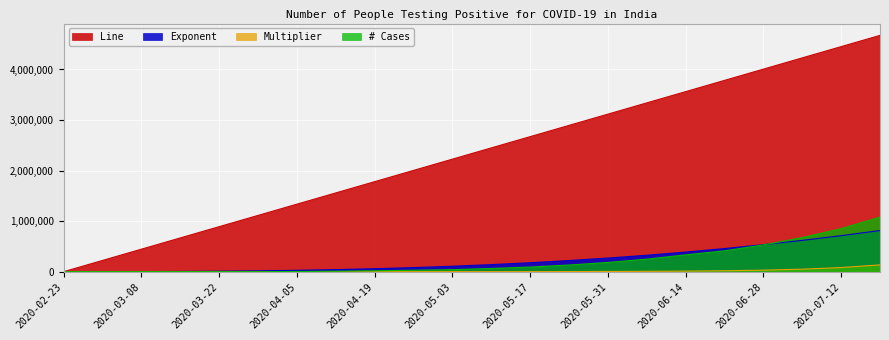

Rank the series by their maximum value, from highest to lowest.

Line, # Cases, Exponent, Multiplier